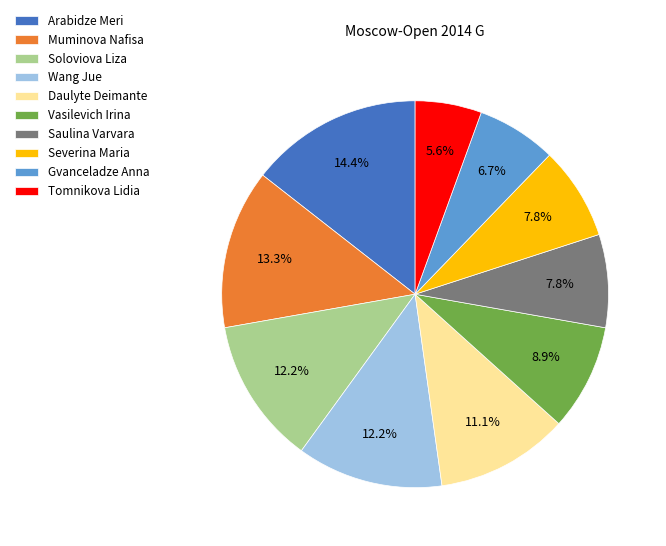

Which has a higher value, Wang Jue or Severina Maria?

Wang Jue